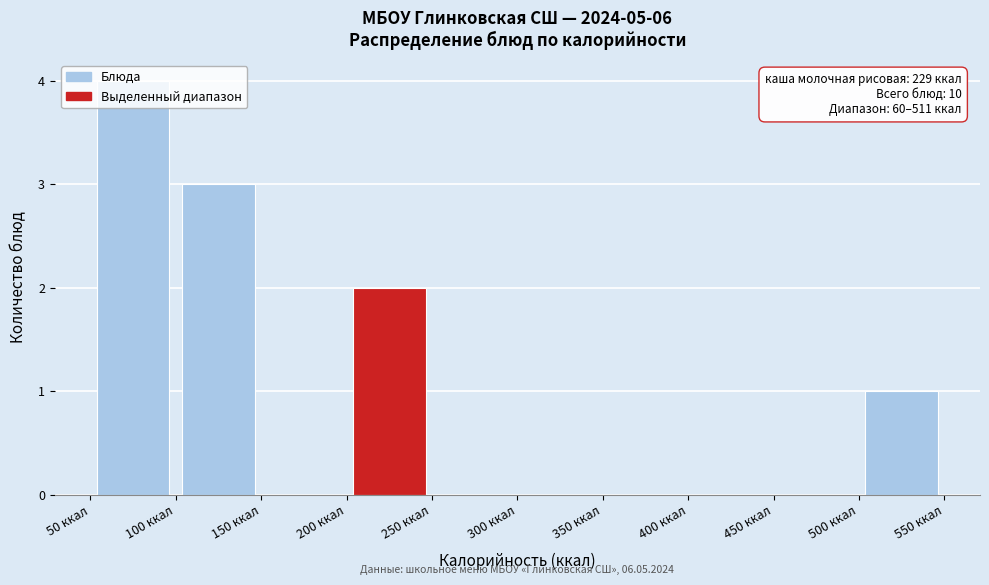

Over which range of the x-axis is the bar tallest?

50 to 100